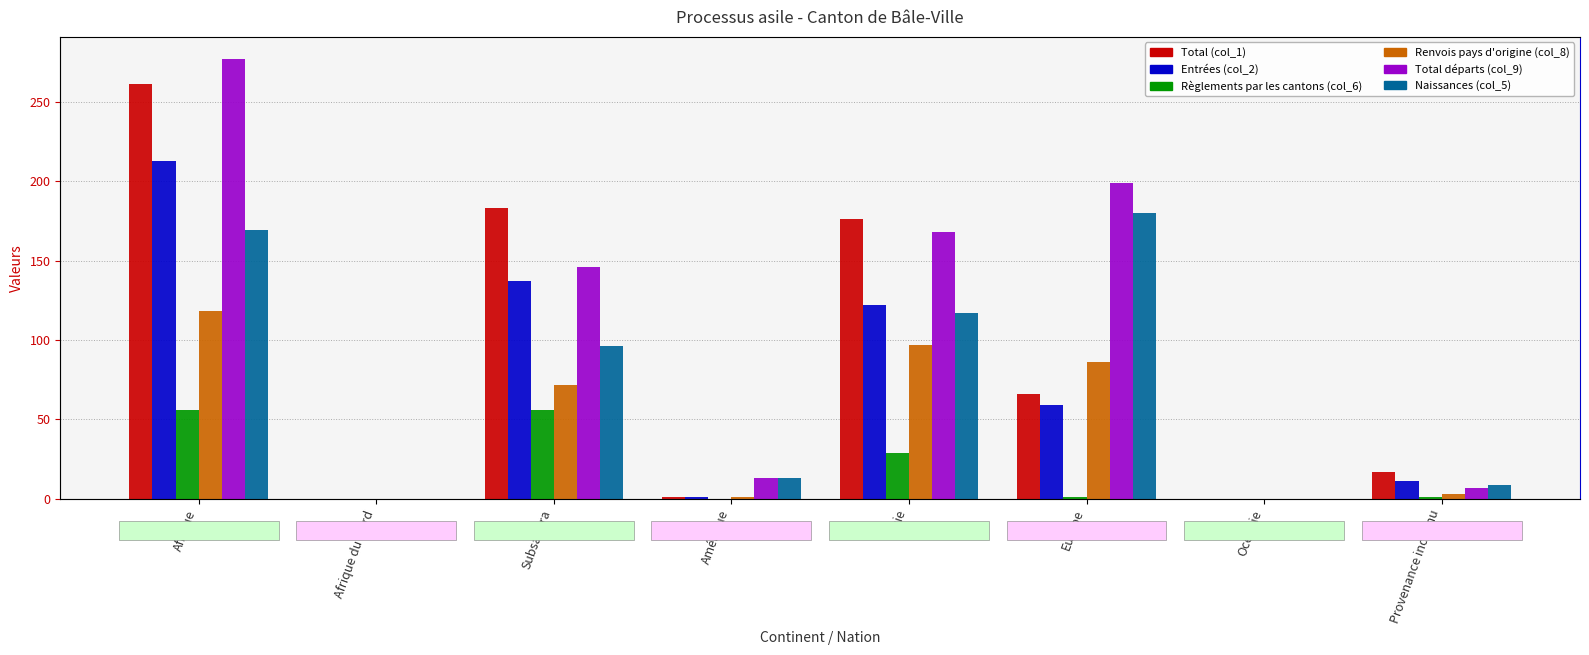

What are all the series names shown in the legend?

Total (col_1), Entrées (col_2), Règlements par les cantons (col_6), Renvois pays d'origine (col_8), Total départs (col_9), Naissances (col_5)